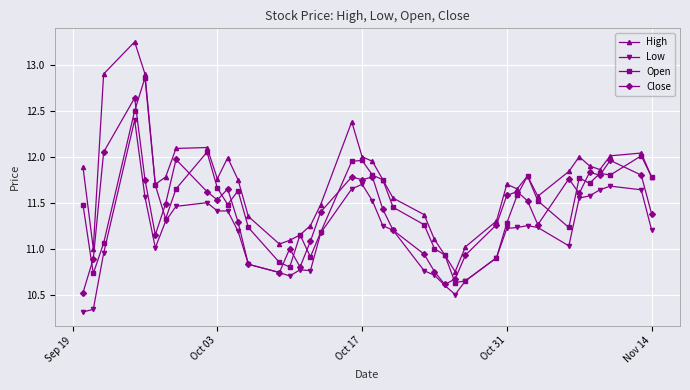

True or false: High has more than 1 interior local peaks.

True